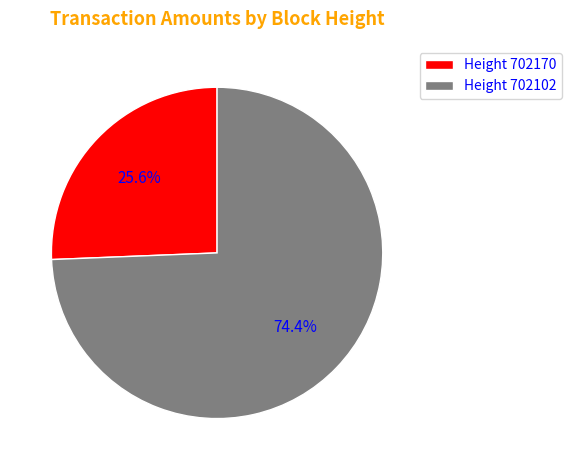

What is the ratio of the value at Height 702170 to the value at Height 702102?

0.3